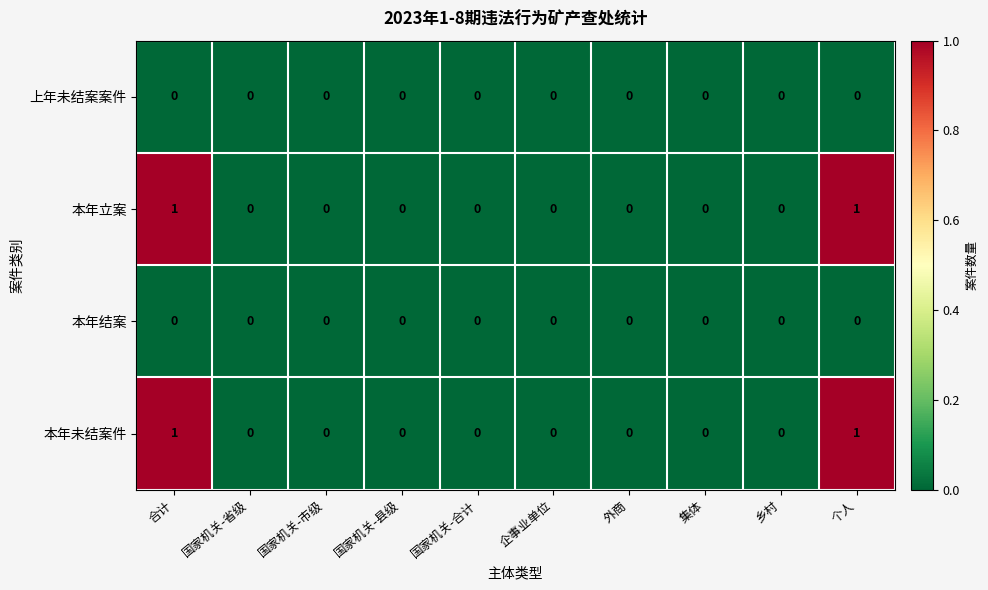

The value of 本年未结案件 at 国家机关-合计 is 0. True or false?

True